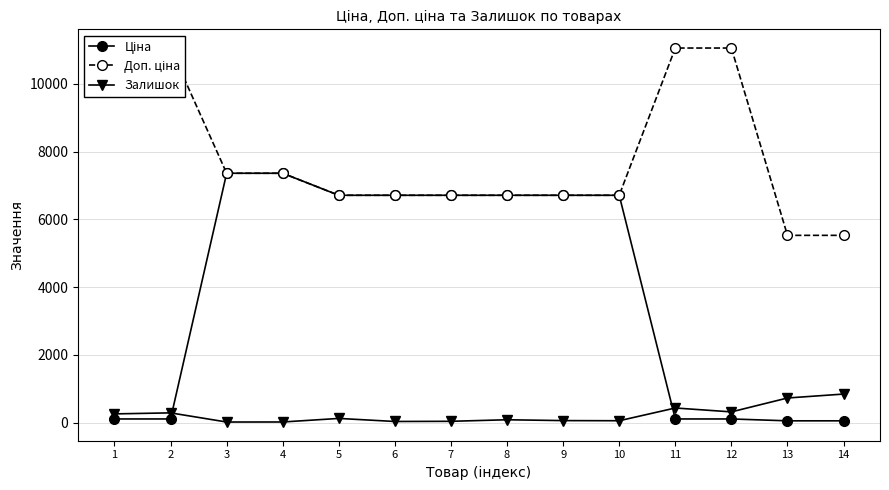

Rank the categories by Доп. ціна value from lowest to highest.

13, 14, 5, 6, 7, 8, 9, 10, 3, 4, 1, 2, 11, 12